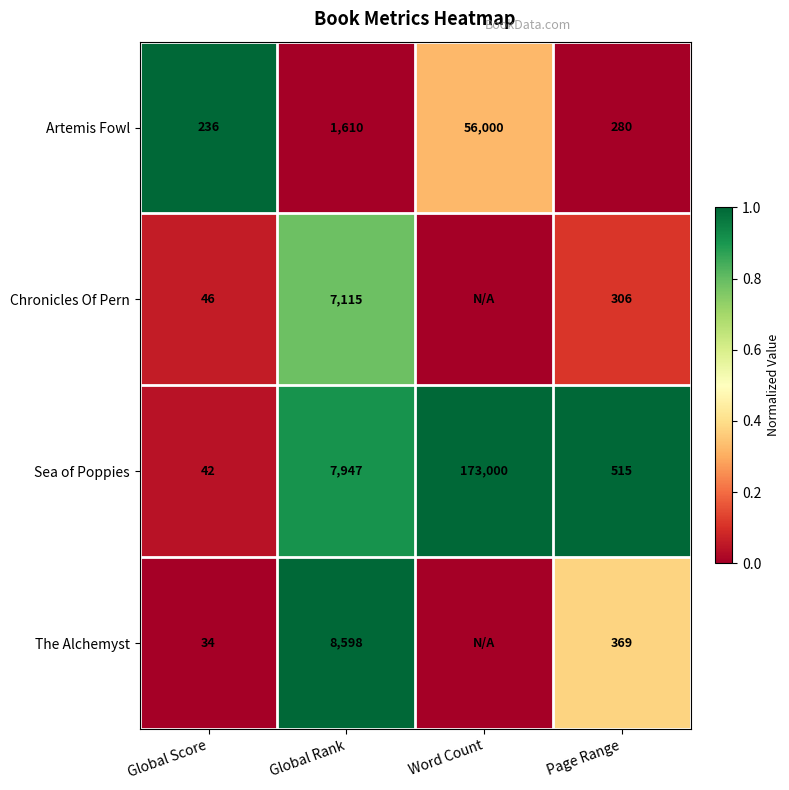

What is the spread (max minus min) of values at Global Rank?

6988